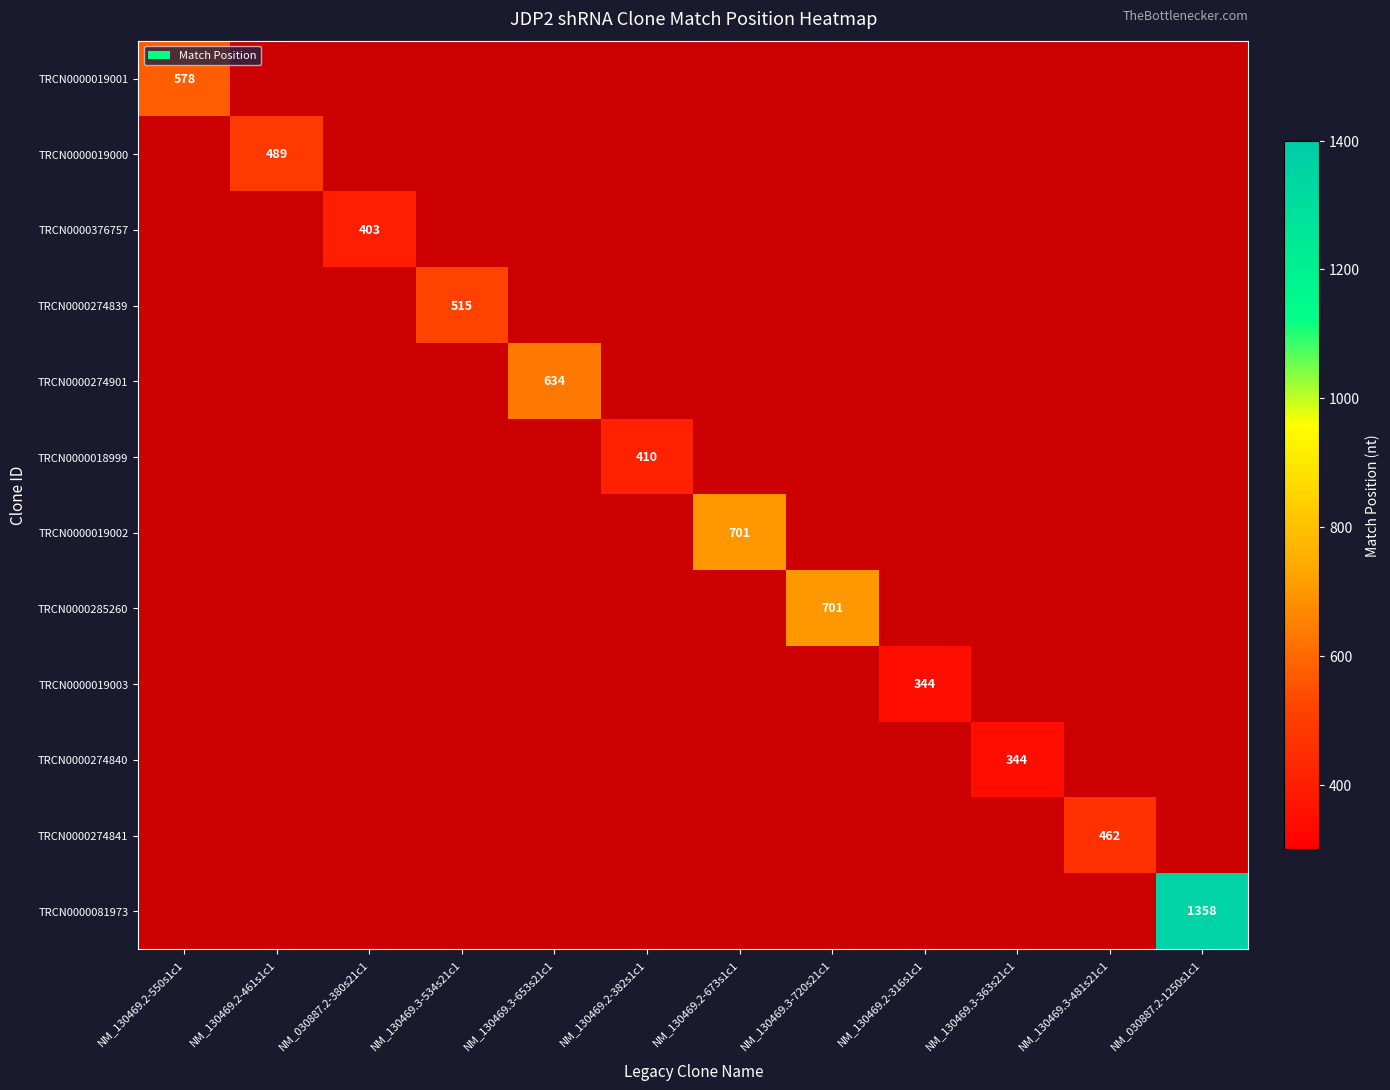

Is it true that TRCN0000019003 equals 2 at NM_030887.2-1250s1c1?

False